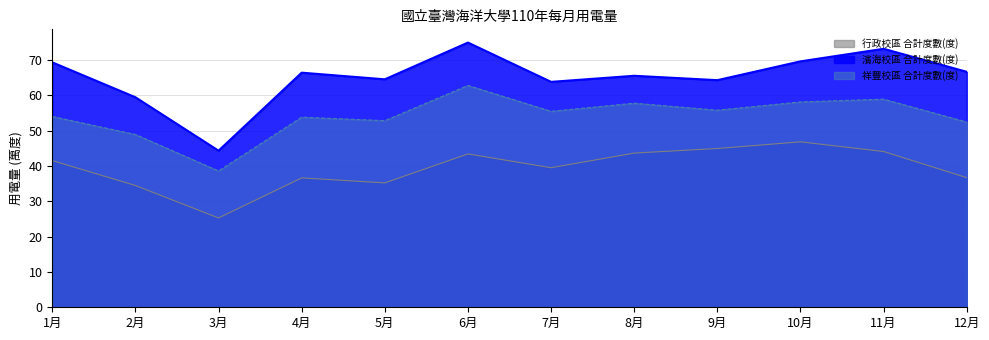

Which series has the widest spread of values?

濱海校區 合計度數(度)